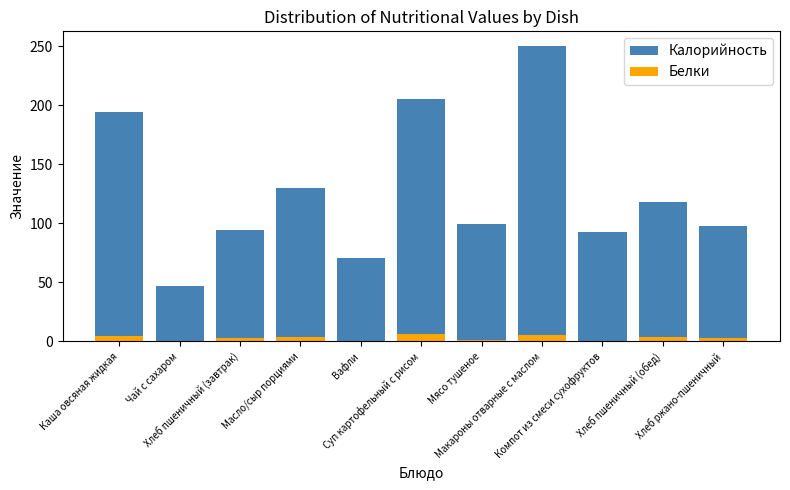

At how many categories does at least one series exceed 105?

5